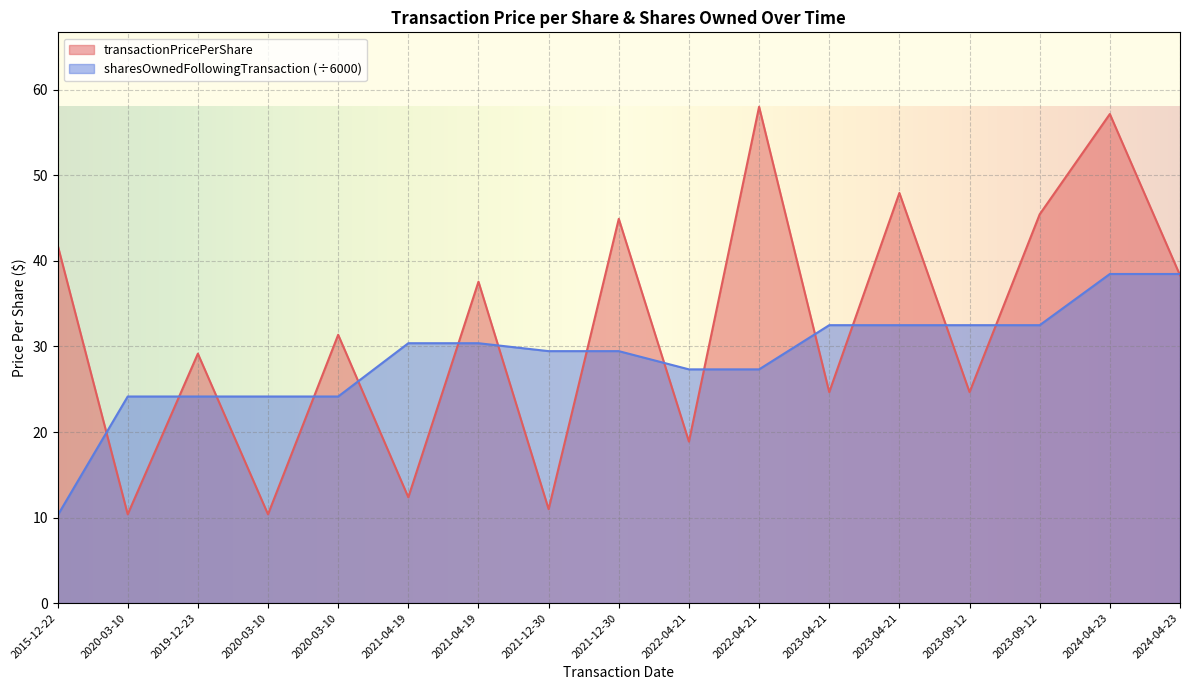

Which category has the lowest value in the transactionPricePerShare series?

2020-03-10